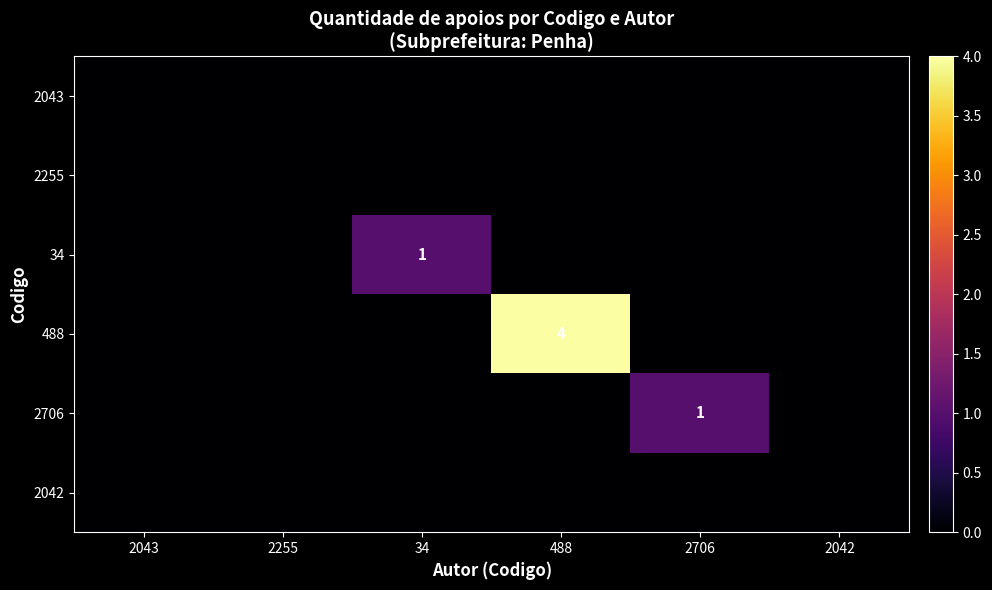

At which label does 488 reach its peak?

488